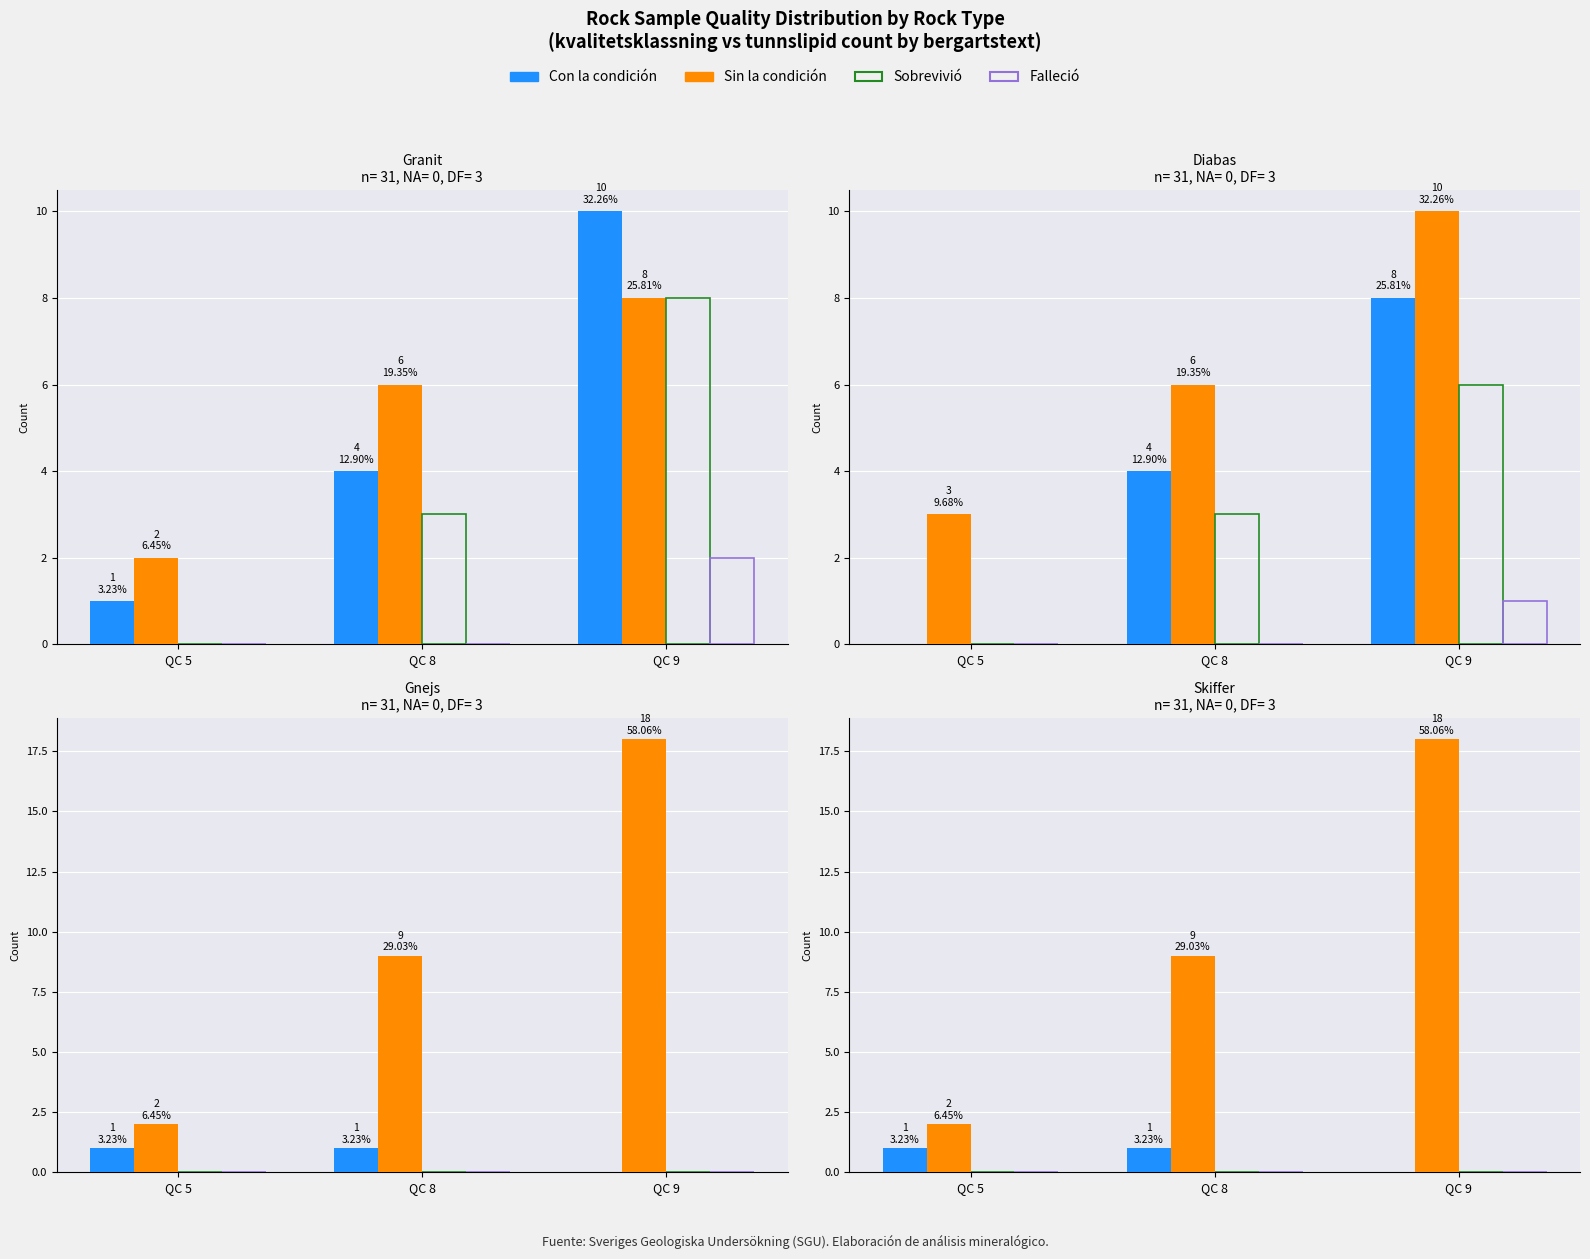

At how many categories does at least one series exceed 10?

1